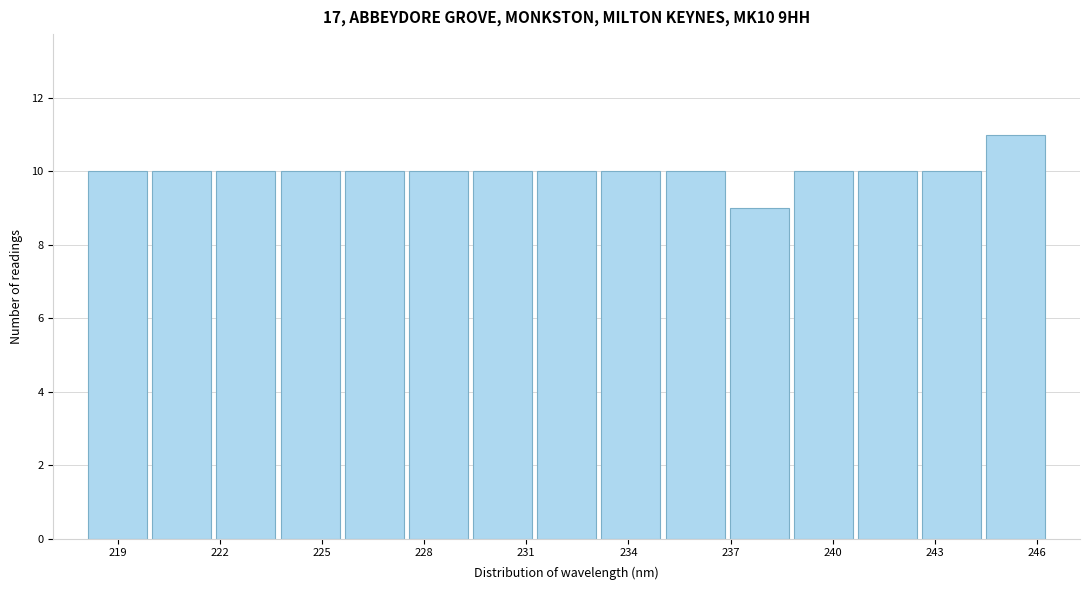

Around what value on the x-axis is the tallest bar? Give the approximate position of its centre, as read against the axis.

245.5